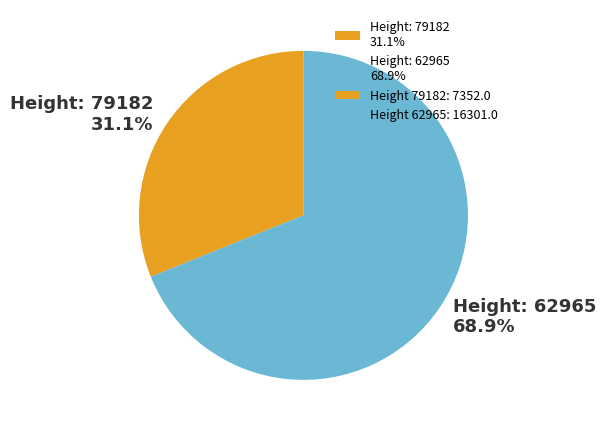

Which slice is the largest?

Height: 62965 68.9%